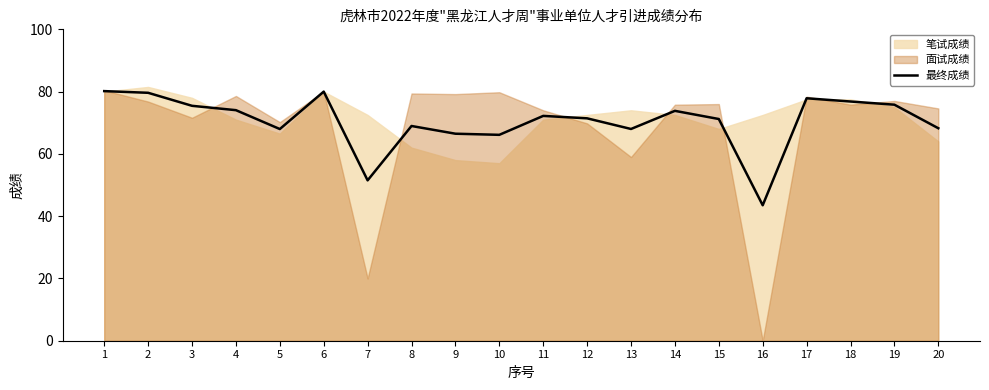

Rank the categories by value from highest to lowest.

1, 6, 2, 17, 18, 19, 3, 4, 14, 11, 12, 15, 8, 20, 13, 5, 9, 10, 7, 16